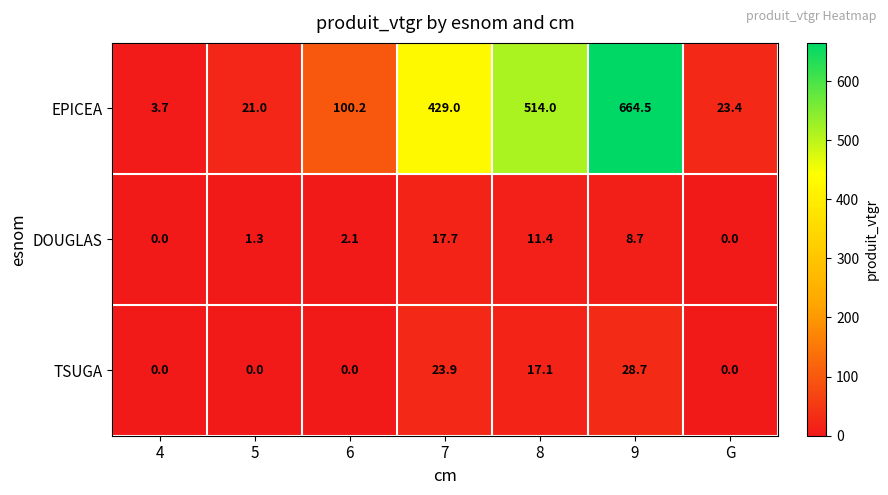

How many distinct data groups are displayed?

3